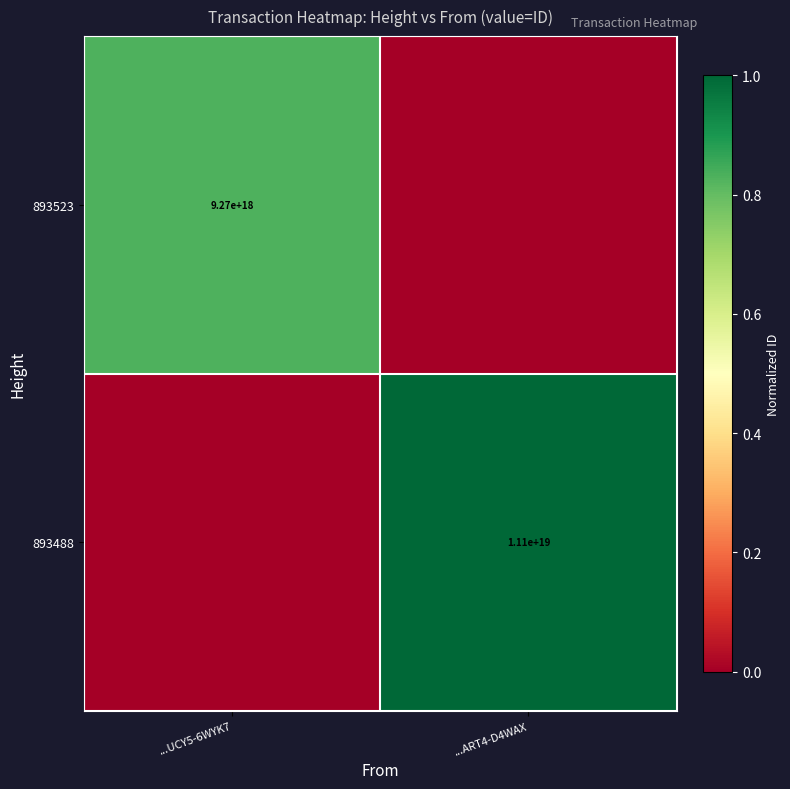

Is it true that 893488 equals 6607167742636505088 at ...ART4-D4WAX?

False